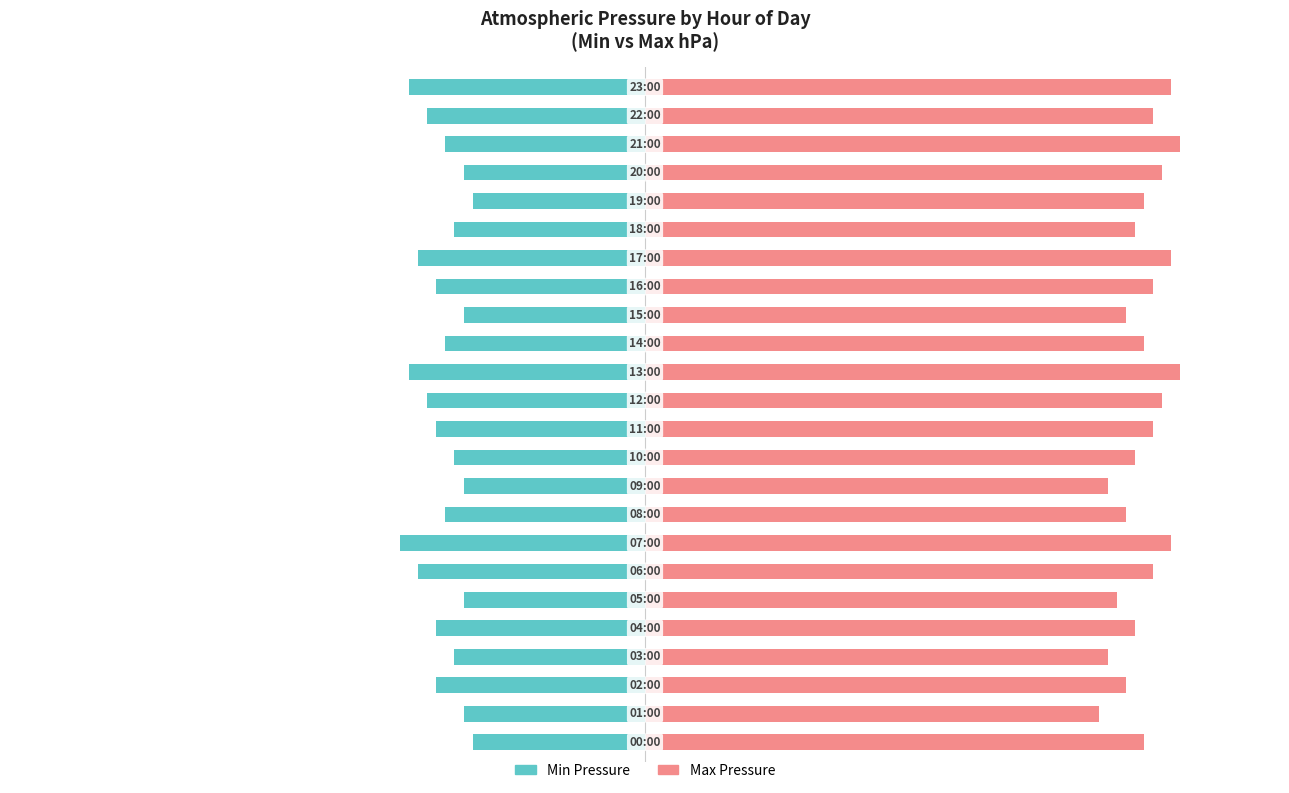

What is the total value across all series at 13?

1.6